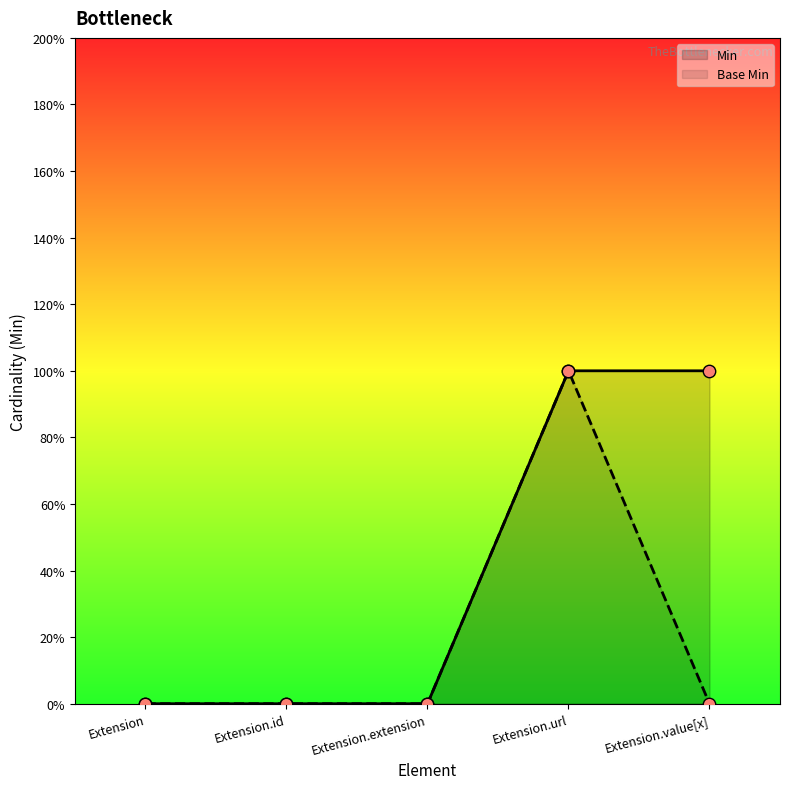

What are all the series names shown in the legend?

Min, Base Min